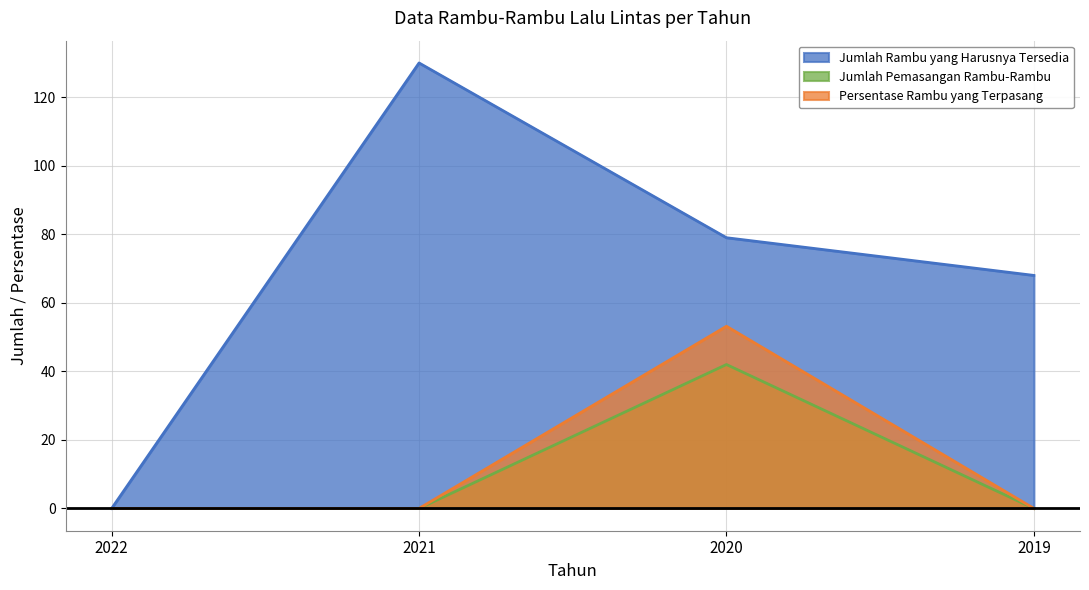

Where is Jumlah Rambu yang Harusnya Tersedia nearest to the value 65?

2019